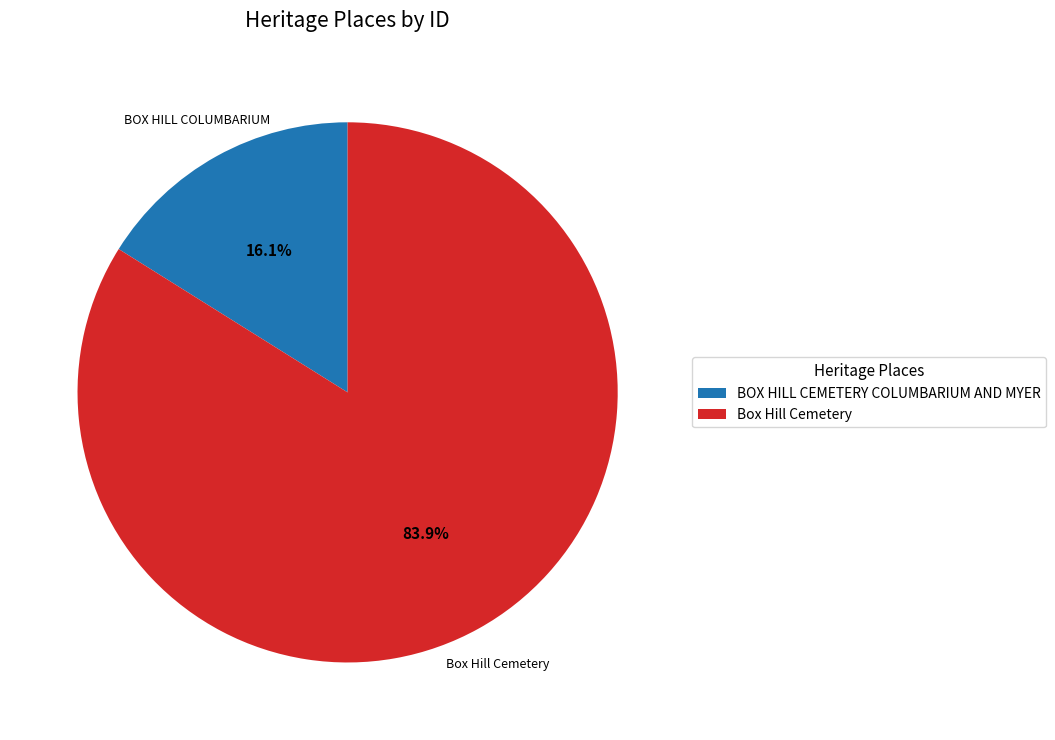

Is there a majority slice in this chart?

Yes